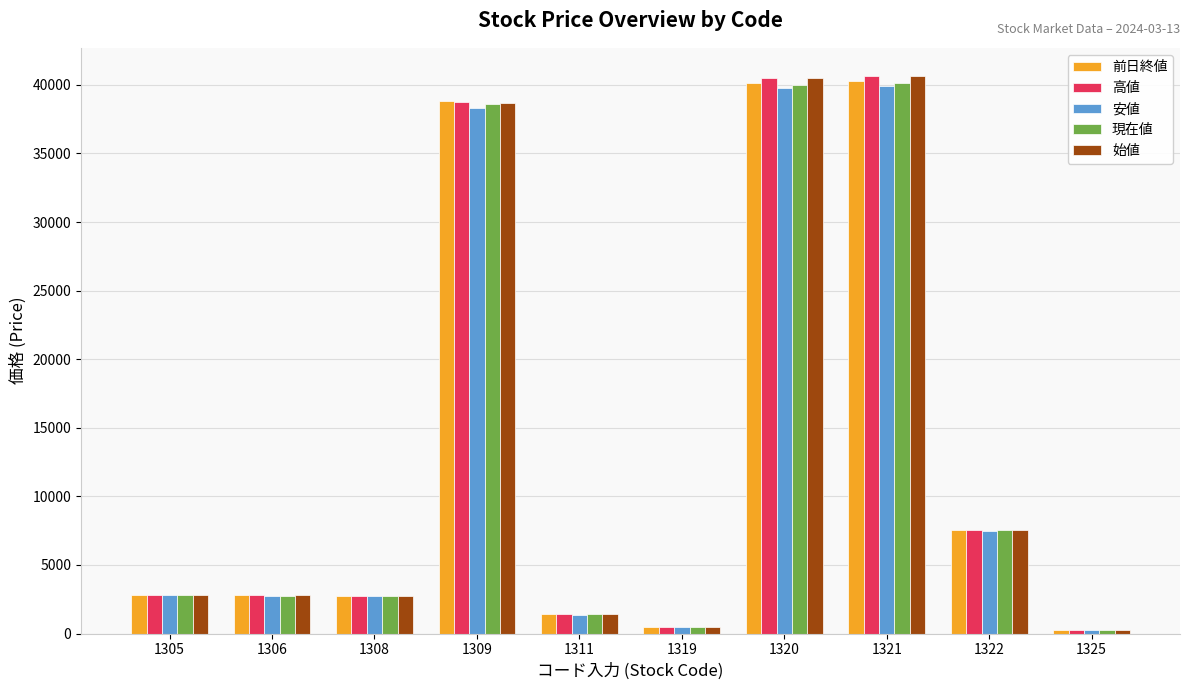

Where is 現在値 nearest to the value 20201?

1322